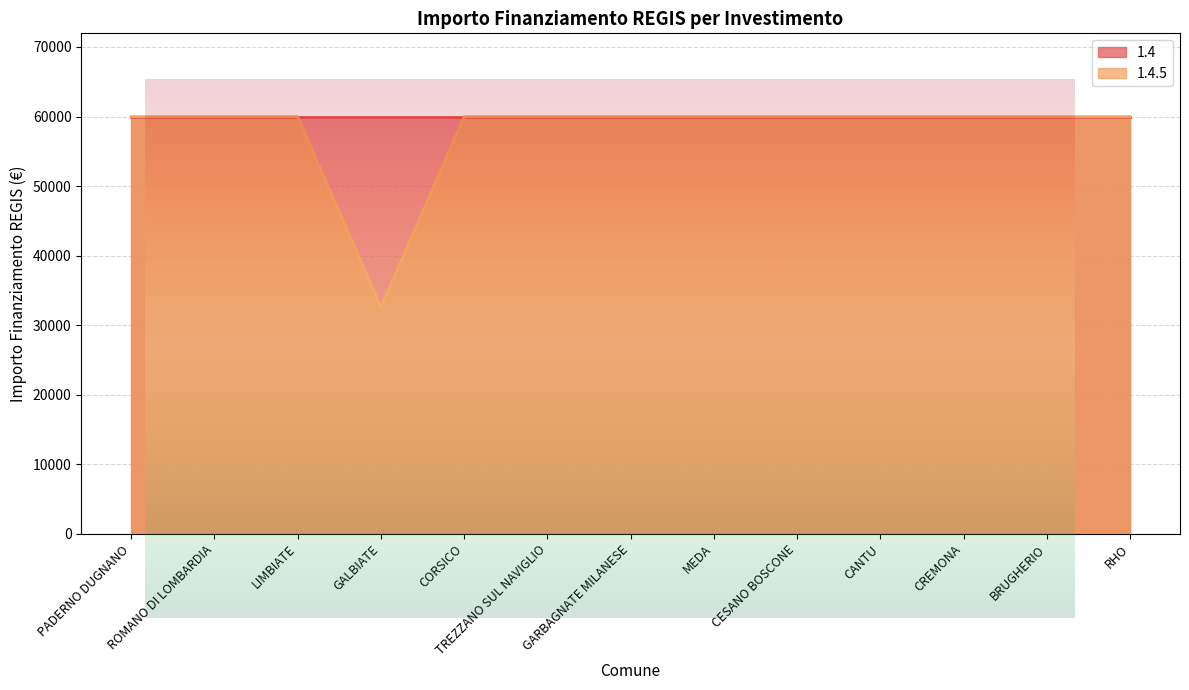

Is it true that the value at MEDA is 27038?

False